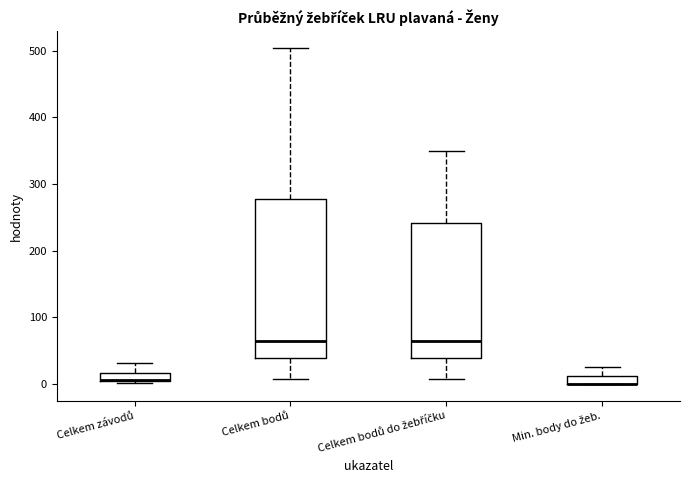

Where does the upper whisker of the box for Min. body do žeb. end on the y-axis? The values are not printed on the chart, so give them approximately, as read against the axis.

30